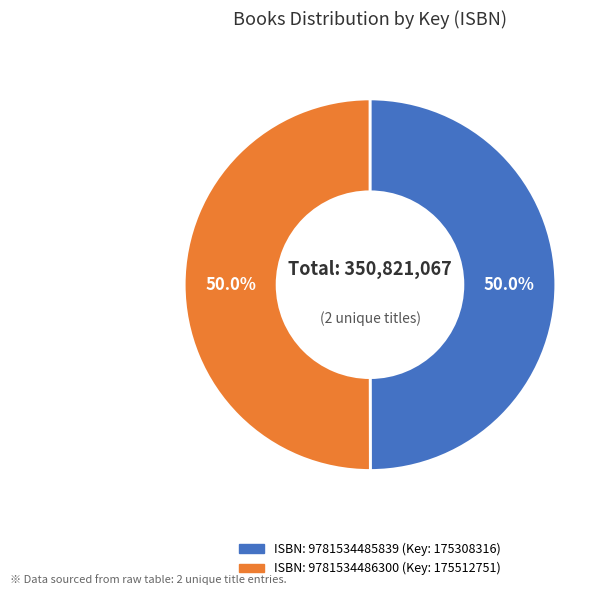

Count the number of slices in the pie.

2